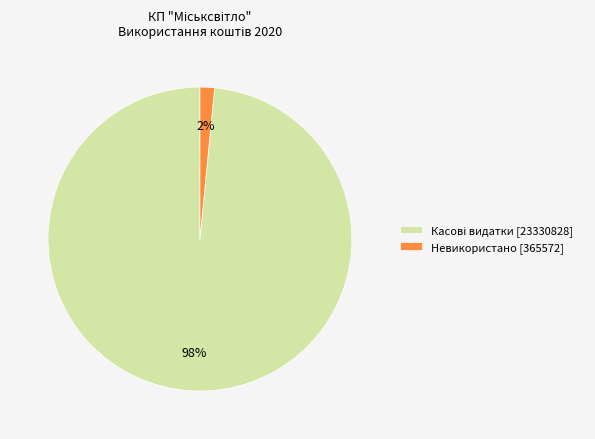

Which category has the smallest portion of the pie?

Невикористано [365572]